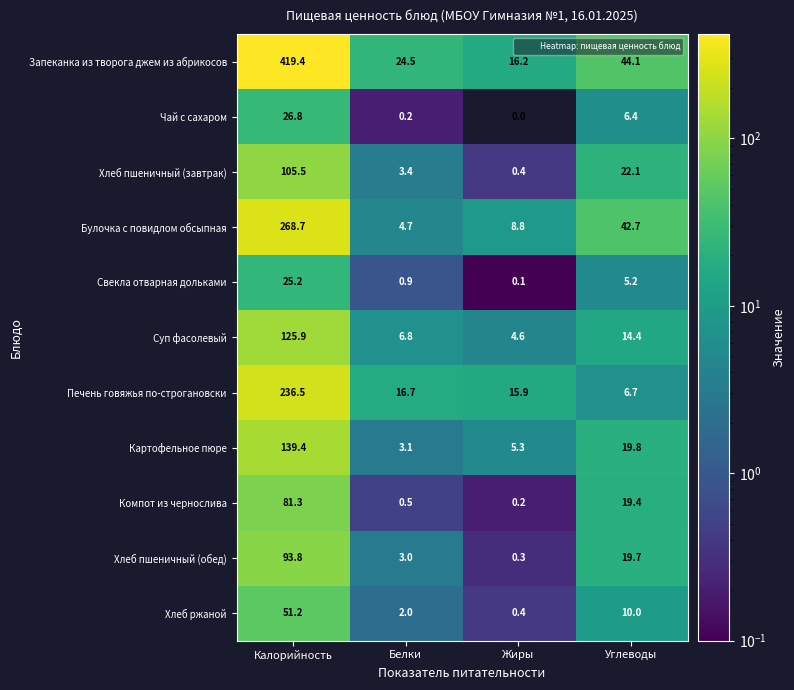

What is the spread (max minus min) of values at Углеводы?

38.9